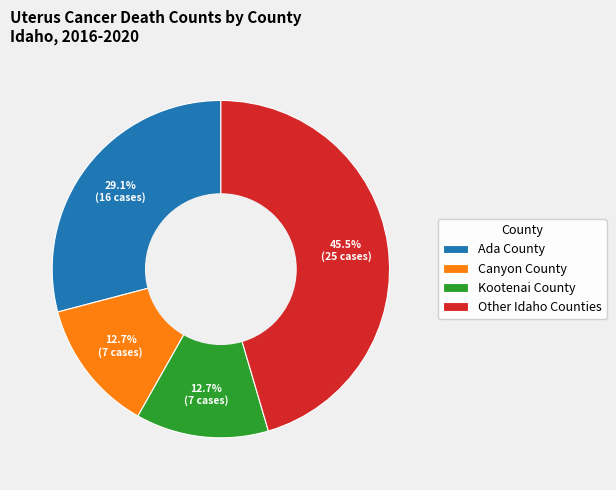

What is the ratio of the value at Canyon County to the value at Kootenai County?

1.0